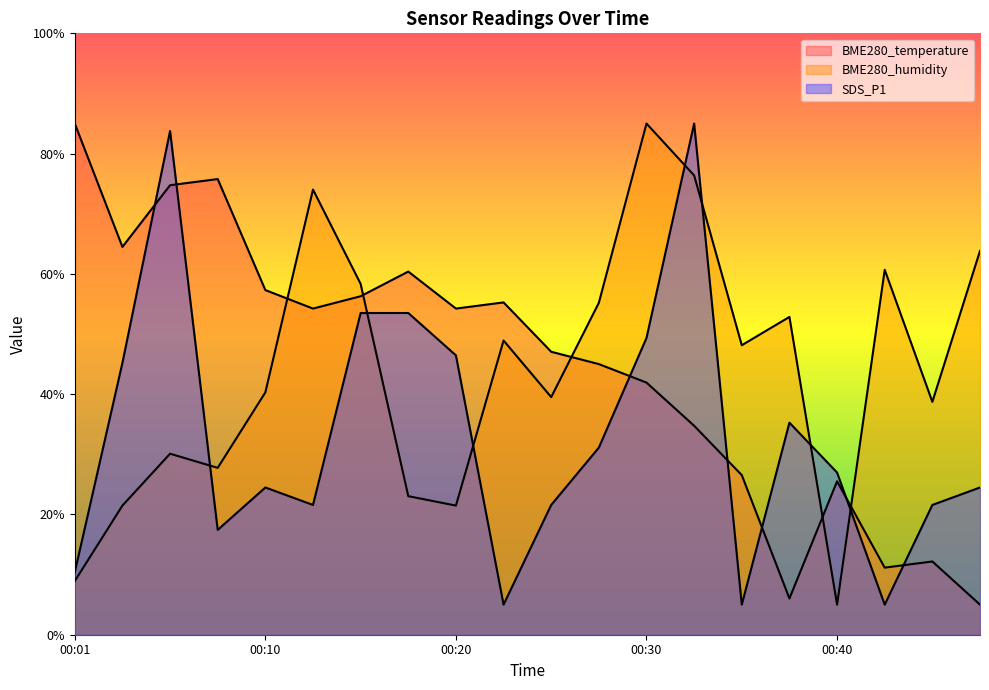

What are all the series names shown in the legend?

BME280_temperature, BME280_humidity, SDS_P1